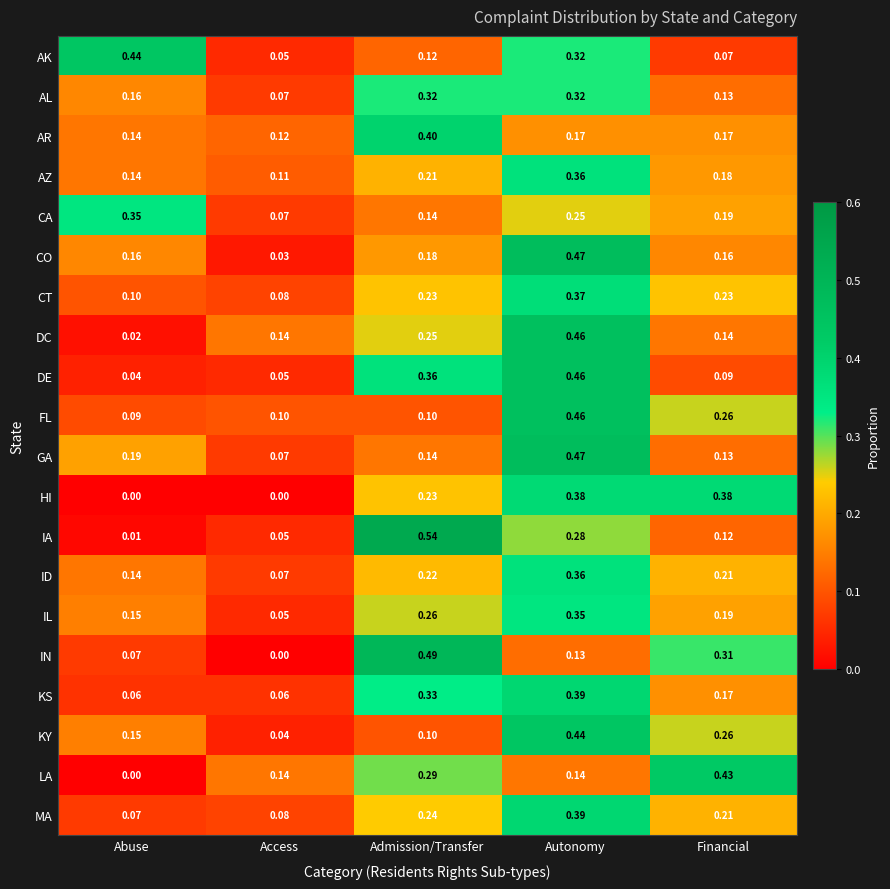

Which series has the widest spread of values?

IA